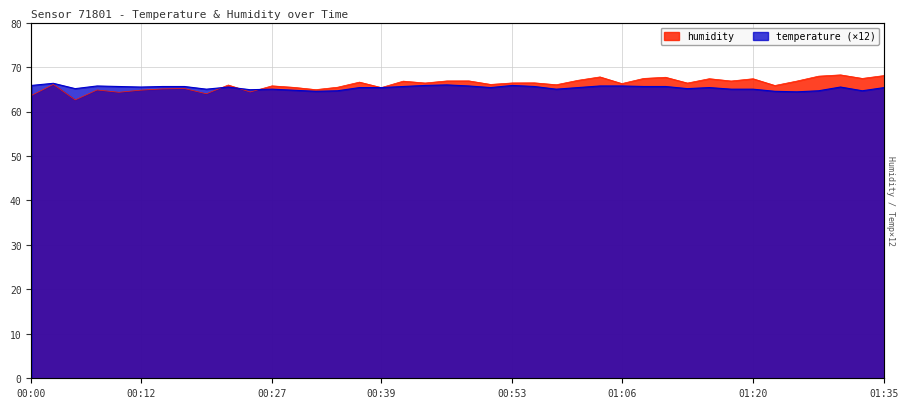

At how many categories does at least one series exceed 65?

38